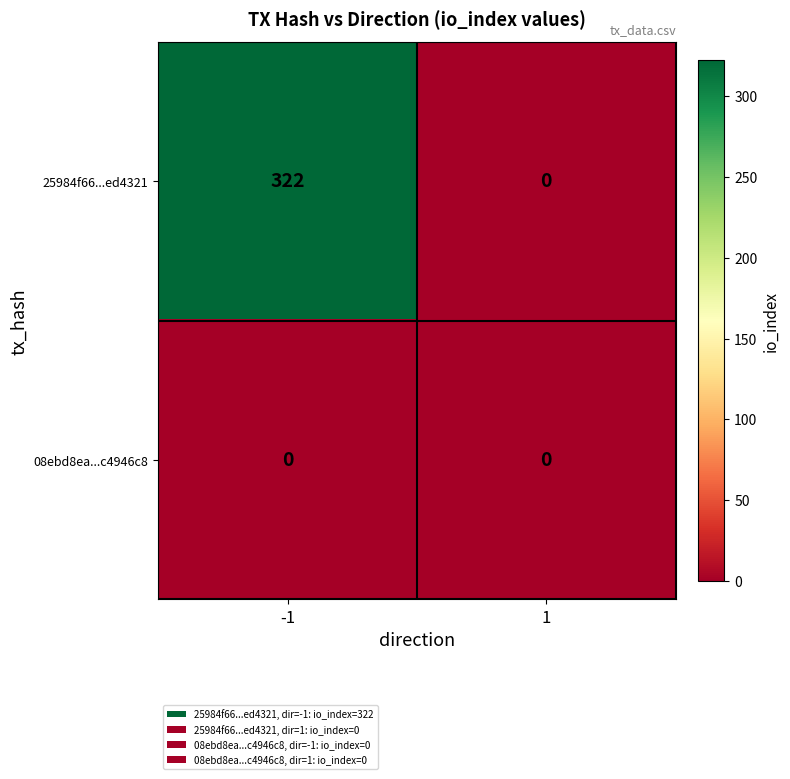

Rank the series by their average value, from lowest to highest.

08ebd8ea...c4946c8, 25984f66...ed4321